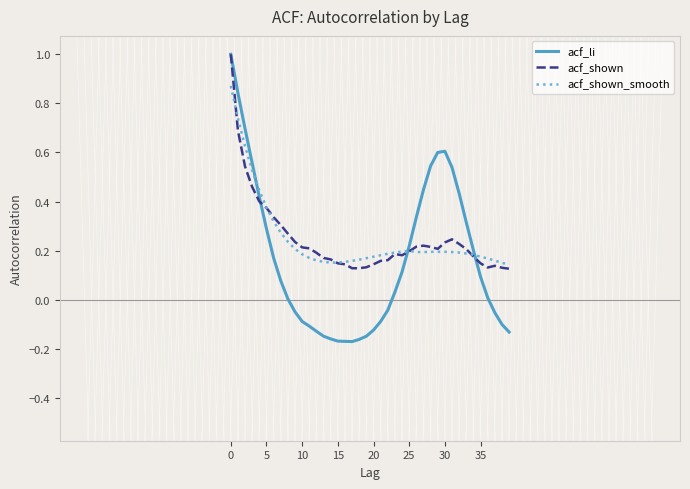

After their last crossing, which series has the higher values: acf_shown or acf_li?

acf_shown